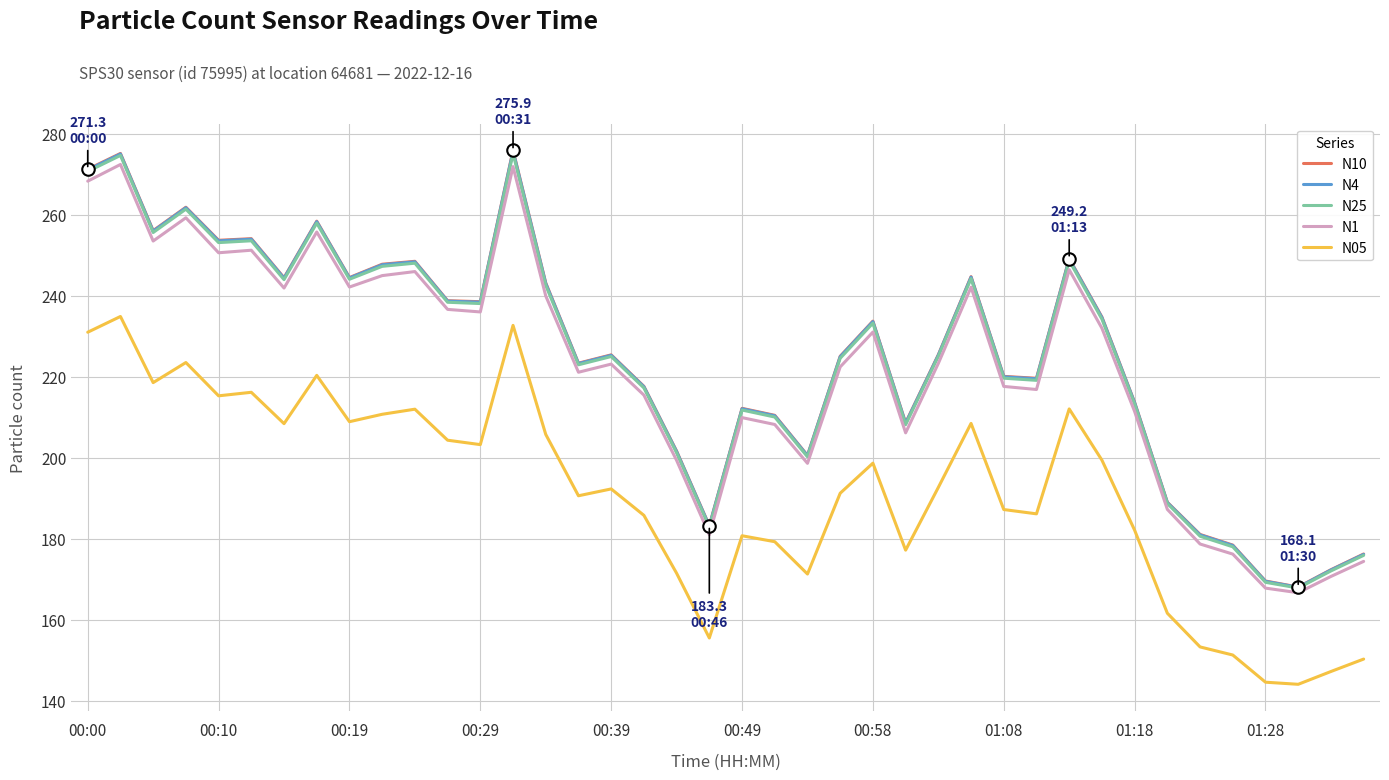

True or false: N25 and N05 cross at least once.

False